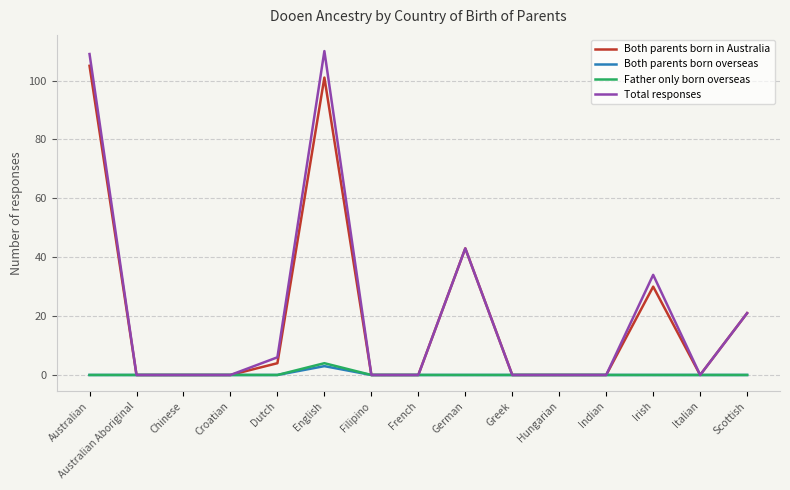

At which label is Total responses closest to 55?

German